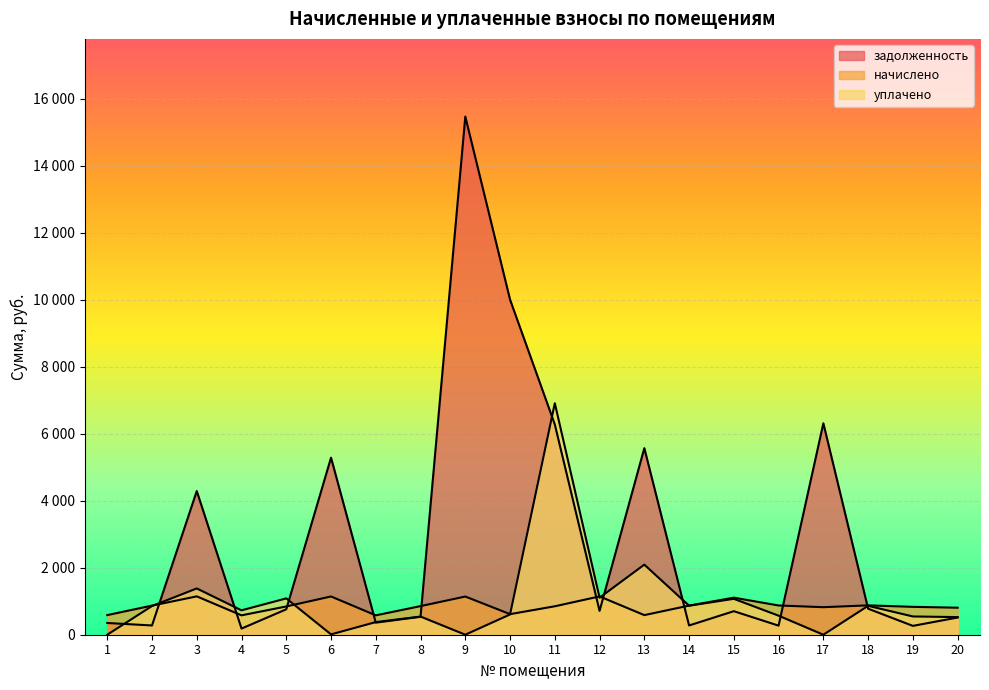

What is the average value of the задолженность series?

2958.2